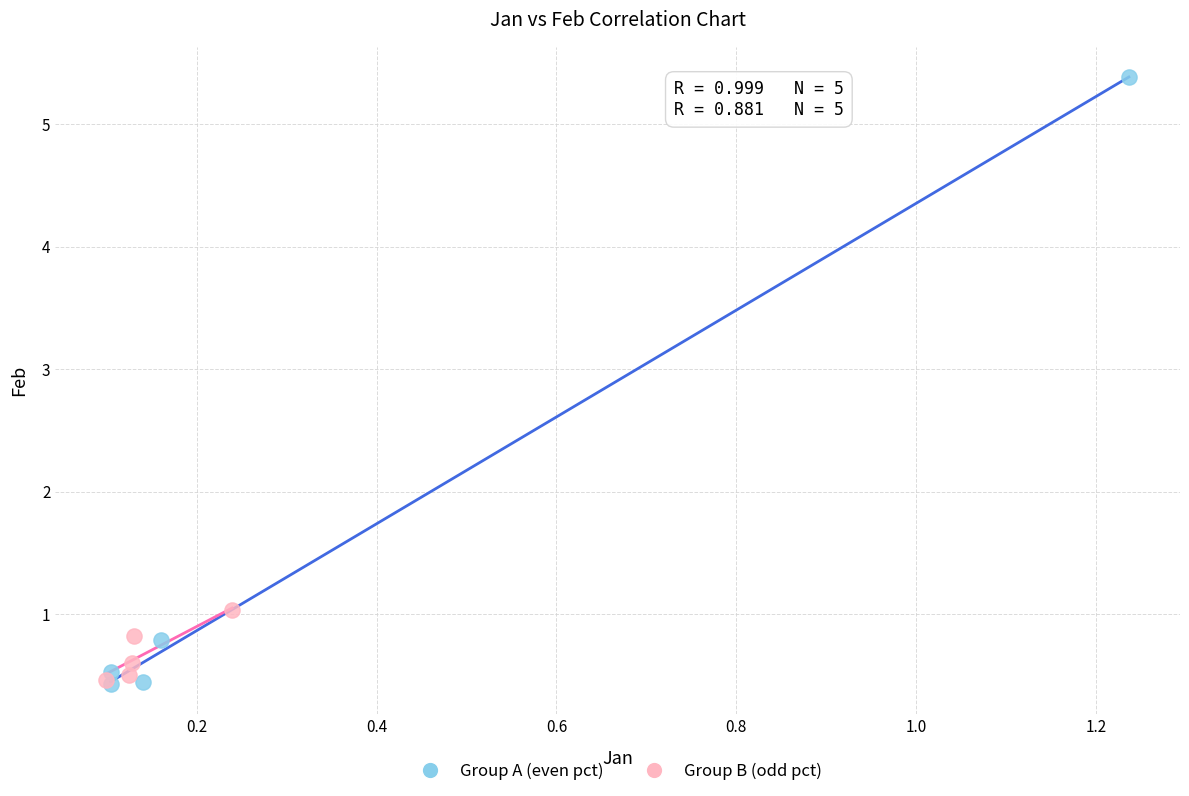

Which series has the widest spread of Y values?

Group A (even pct)